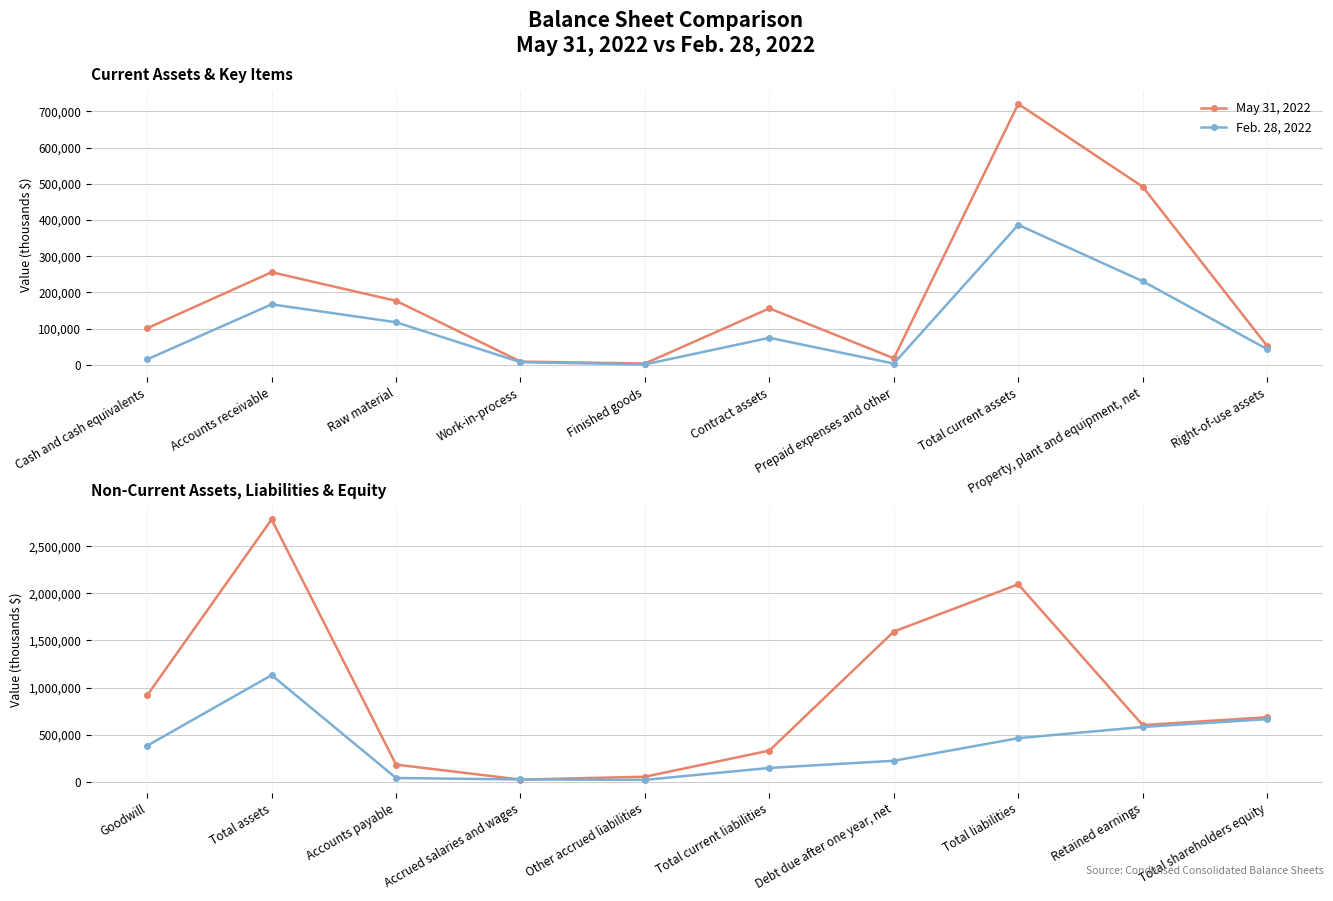

What is the greatest value displayed?

2782292